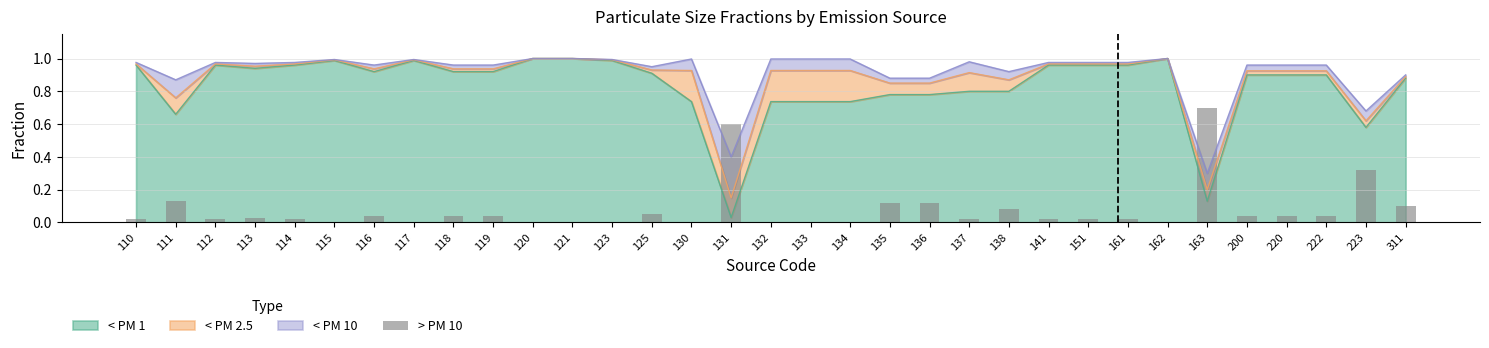

Rank the categories by value from highest to lowest.

163, 131, 223, 111, 135, 136, 311, 138, 125, 116, 118, 119, 200, 220, 222, 113, 110, 112, 114, 141, 151, 161, 137, 115, 117, 123, 130, 132, 133, 134, 120, 121, 162